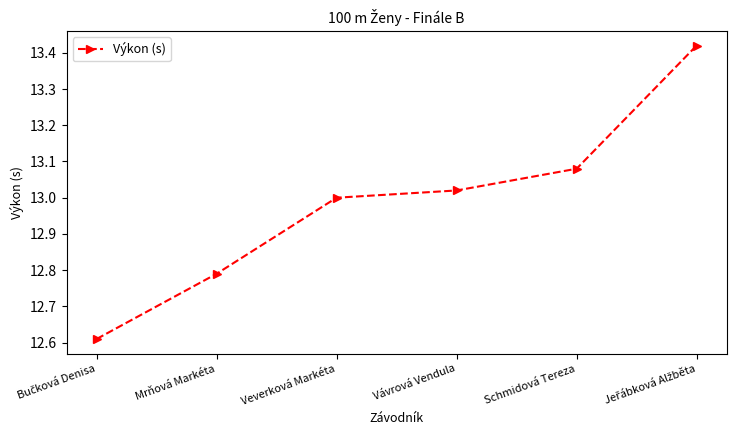

What is the label of the 2nd point from the left?

Mrňová Markéta